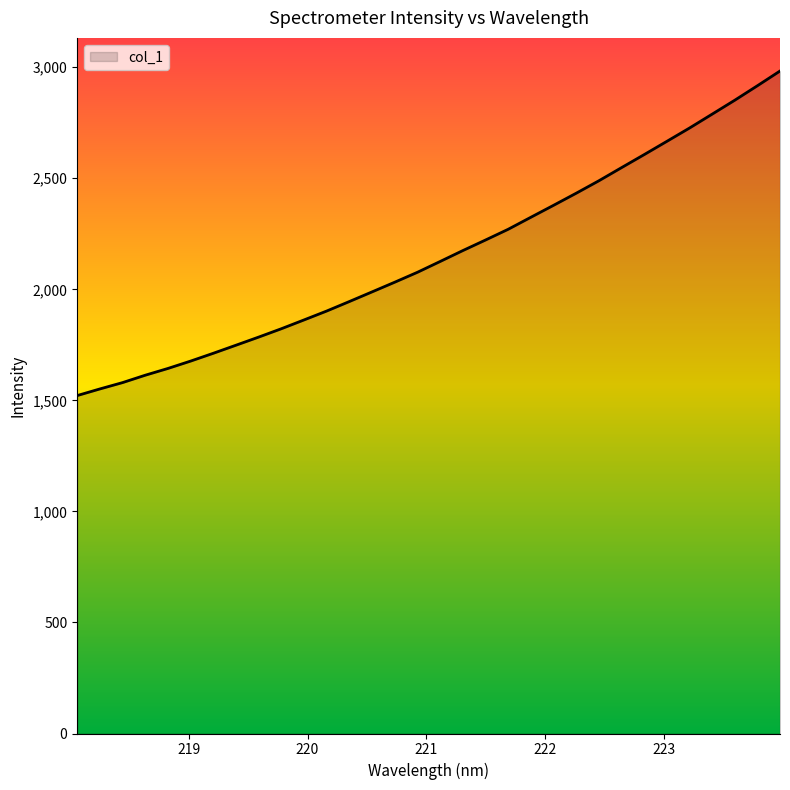

What is the sum of all values?

68962.1